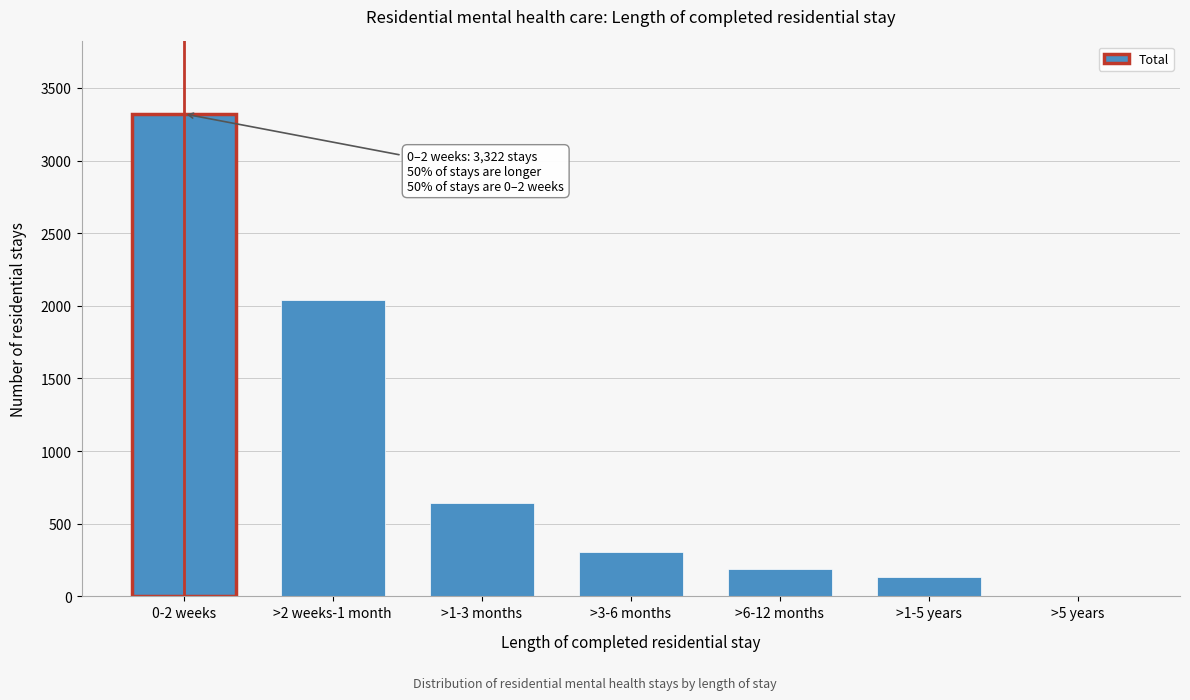

Reading left to right, transcribe all the data shown in this chart.

0-2 weeks=3322	>2 weeks-1 month=2043	>1-3 months=644	>3-6 months=304	>6-12 months=186	>1-5 years=131	>5 years=4